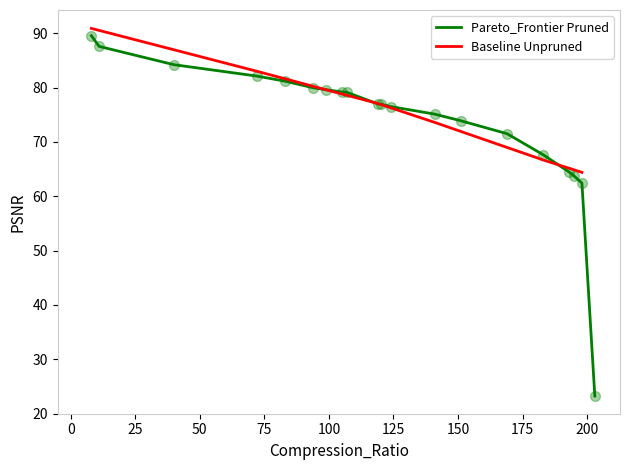

What is the change in value from 12 to 14?

-25.1